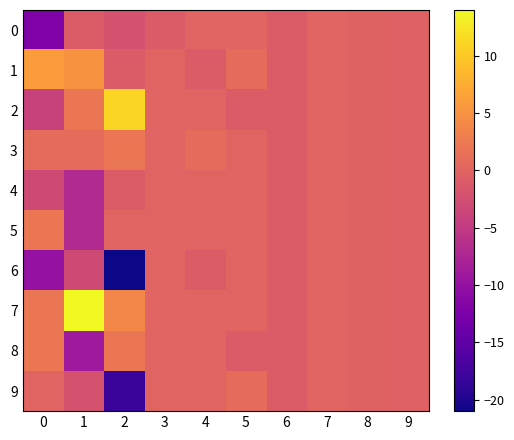

Reading left to right, transcribe all the data shown in this chart.

0: 0=-12.0	1=-1.0	2=-2.0	3=-1.0	4=0.0	5=0.0	6=-1.0	7=-0.0	8=-0.2	9=-0.2
1: 0=6.0	1=5.0	2=-1.0	3=0.0	4=-1.0	5=1.0	6=-1.0	7=-0.0	8=-0.2	9=-0.2
2: 0=-4.0	1=2.0	2=11.0	3=0.0	4=0.0	5=-1.0	6=-1.0	7=-0.0	8=-0.2	9=-0.2
3: 0=1.0	1=1.0	2=2.0	3=0.0	4=1.0	5=0.0	6=-1.0	7=-0.0	8=-0.2	9=-0.2
4: 0=-3.0	1=-7.0	2=-1.0	3=0.0	4=0.0	5=0.0	6=-1.0	7=-0.0	8=-0.2	9=-0.2
5: 0=2.0	1=-7.0	2=0.0	3=0.0	4=0.0	5=0.0	6=-1.0	7=-0.0	8=-0.2	9=-0.2
6: 0=-10.0	1=-3.0	2=-21.0	3=0.0	4=-1.0	5=0.0	6=-1.0	7=-0.0	8=-0.2	9=-0.2
7: 0=2.0	1=14.0	2=4.0	3=0.0	4=0.0	5=0.0	6=-1.0	7=-0.0	8=-0.2	9=-0.2
8: 0=2.0	1=-9.0	2=2.0	3=0.0	4=0.0	5=-1.0	6=-1.0	7=-0.0	8=-0.2	9=-0.2
9: 0=0.0	1=-2.0	2=-18.0	3=0.0	4=0.0	5=1.0	6=-1.0	7=-0.0	8=-0.2	9=-0.2